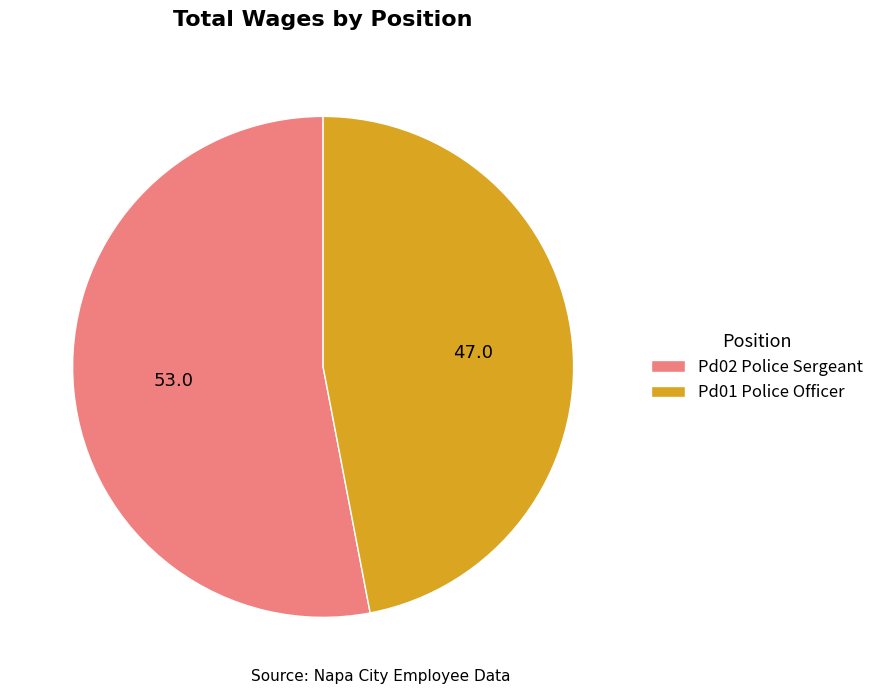

Combined, do Pd01 Police Officer and Pd02 Police Sergeant account for over 50%?

Yes